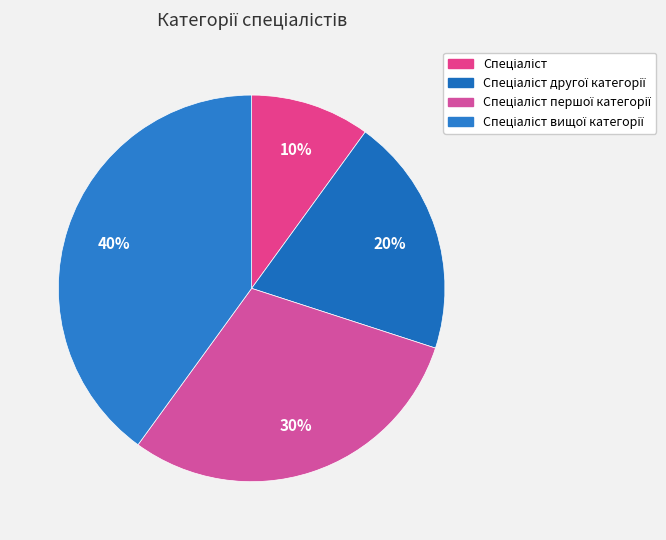

Approximately how many times larger is the value at Спеціаліст другої категорії compared to Спеціаліст першої категорії?

0.7